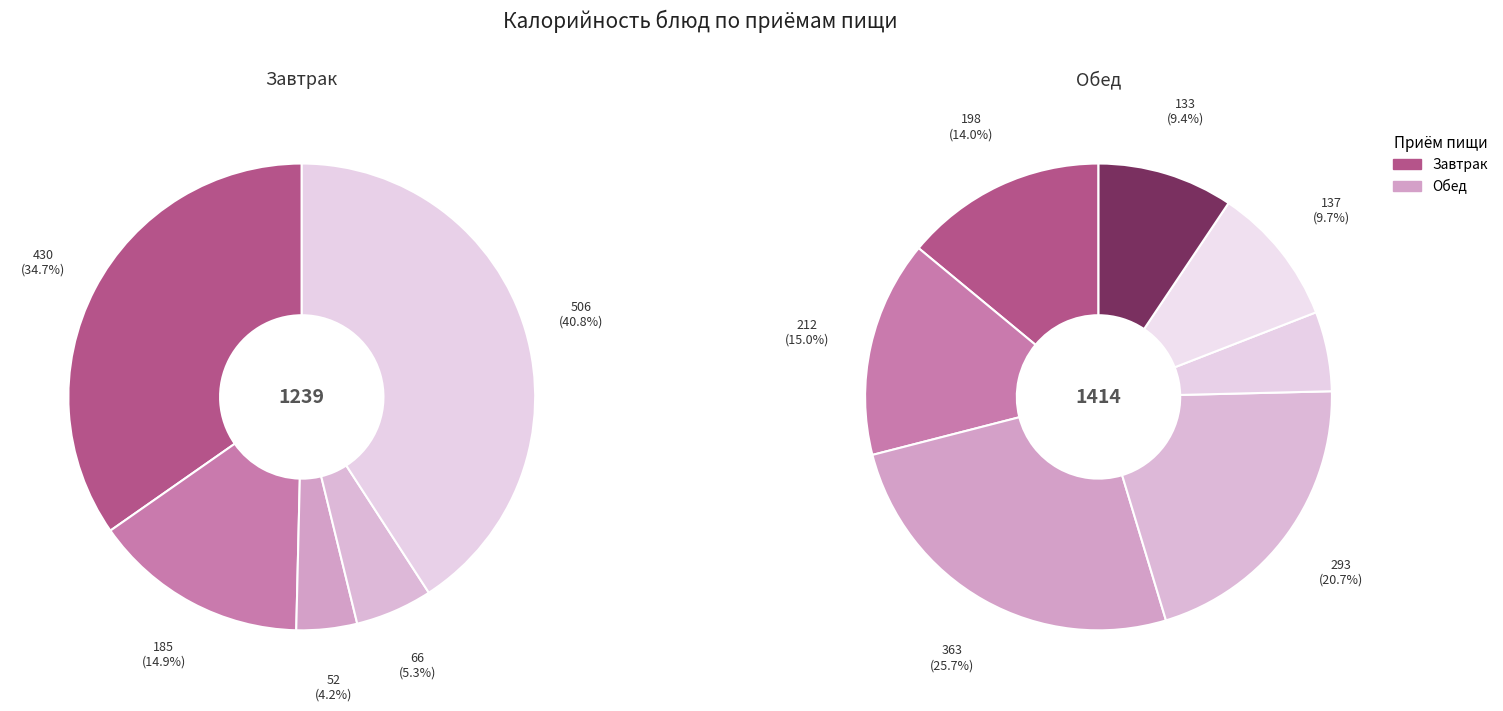

Is it true that Витаминный напиток Витошка is 6% of the pie?

True